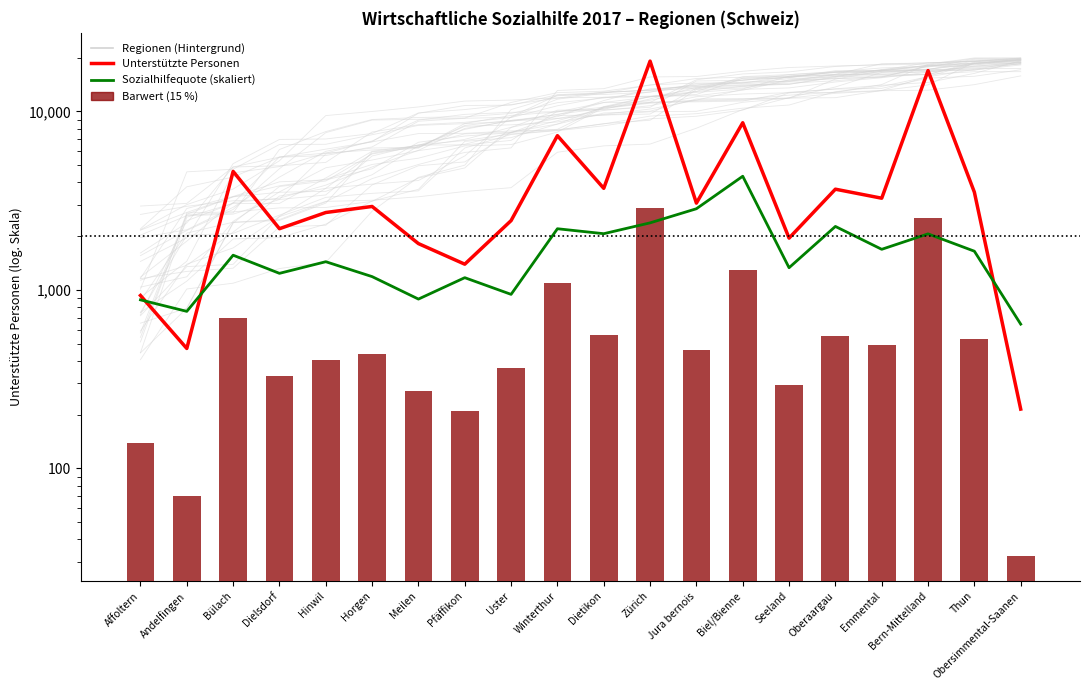

What is the label of the 16th bar from the left?

Oberaargau